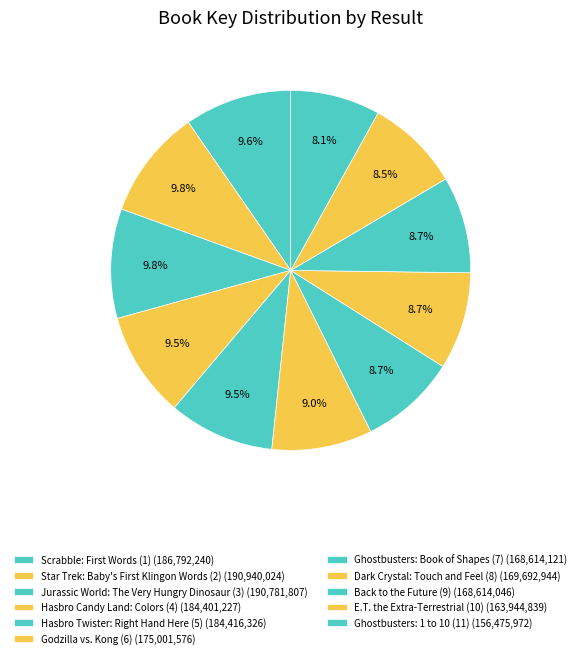

Is it true that Ghostbusters: Book of Shapes (7) is 1% of the pie?

False